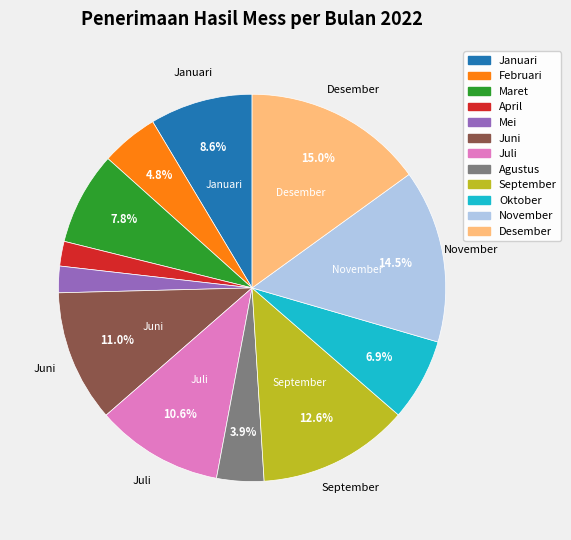

Which slice is the largest?

Desember